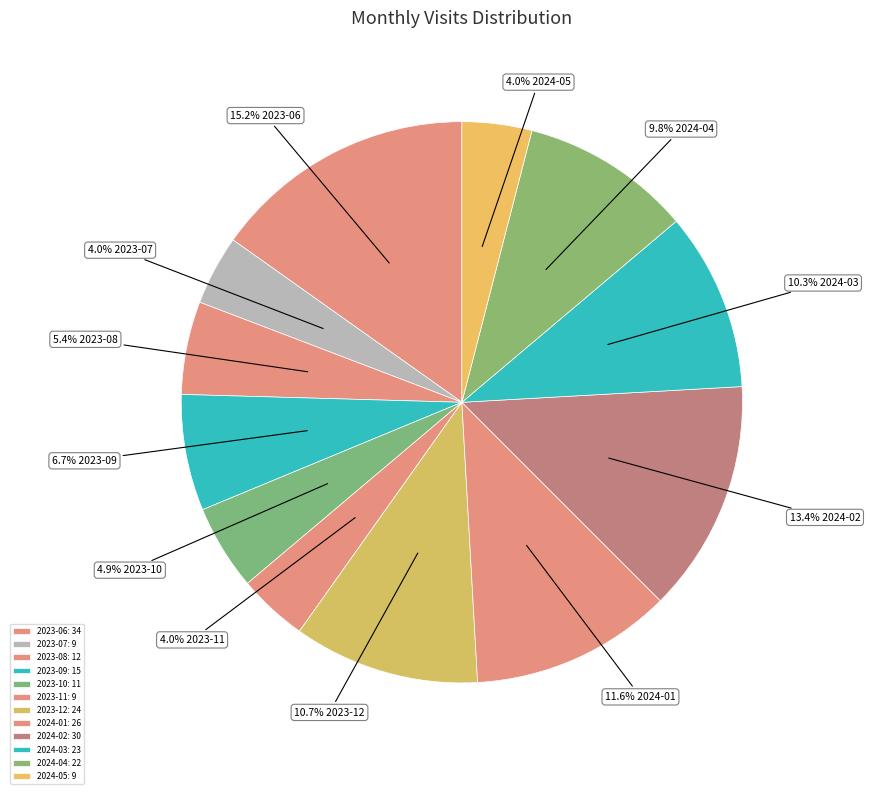

What is the largest slice in the pie chart?

2023-06